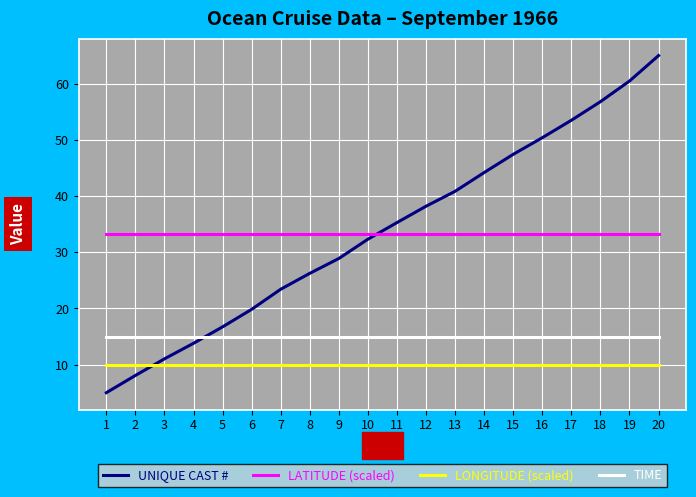

Between which two adjacent categories do UNIQUE CAST # and TIME first intersect?

4 and 5